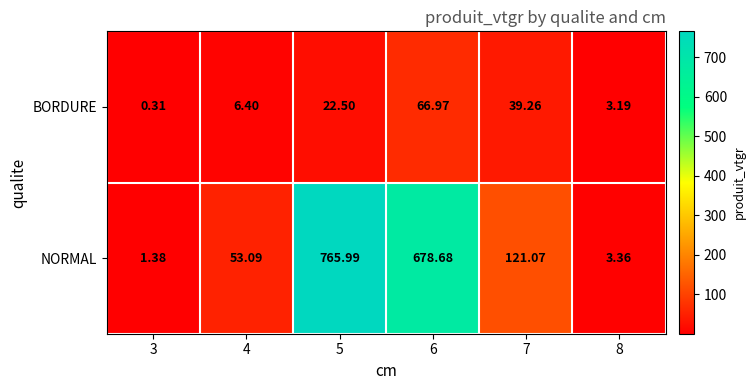

Which series has the largest total across all categories?

NORMAL